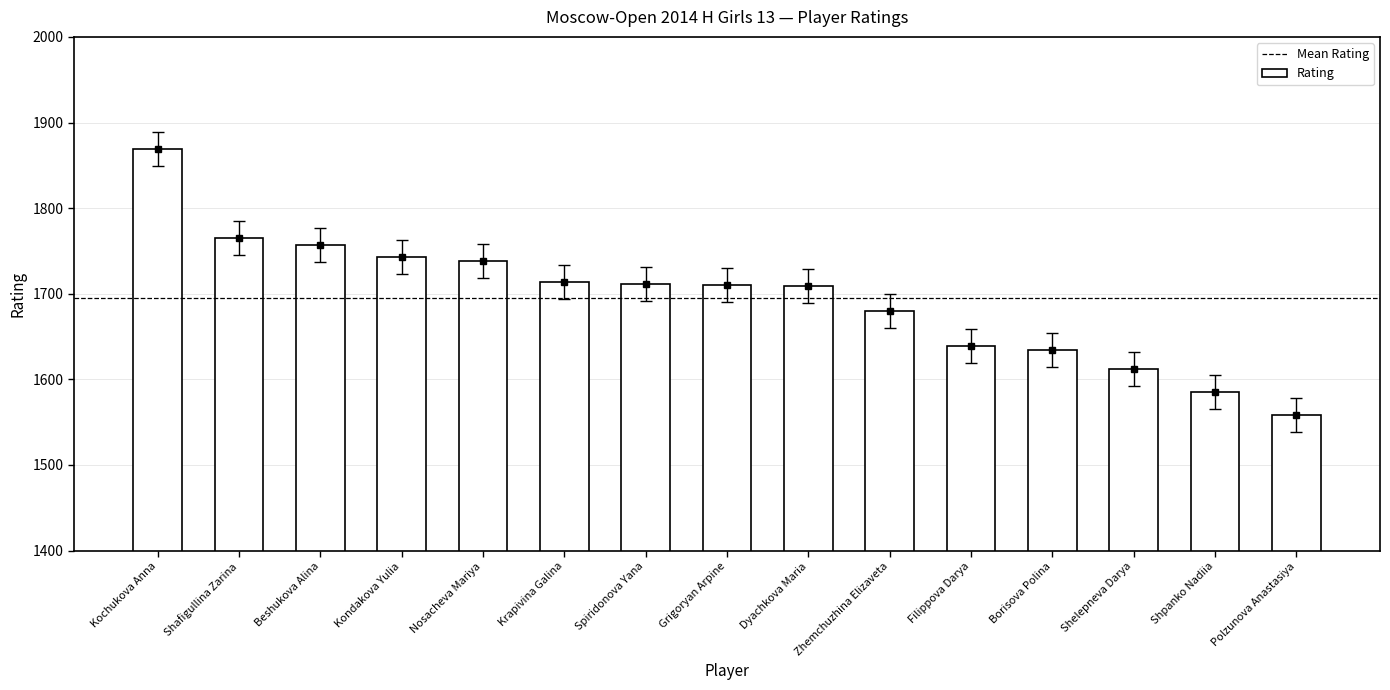

What is the difference between the maximum and minimum values?

311